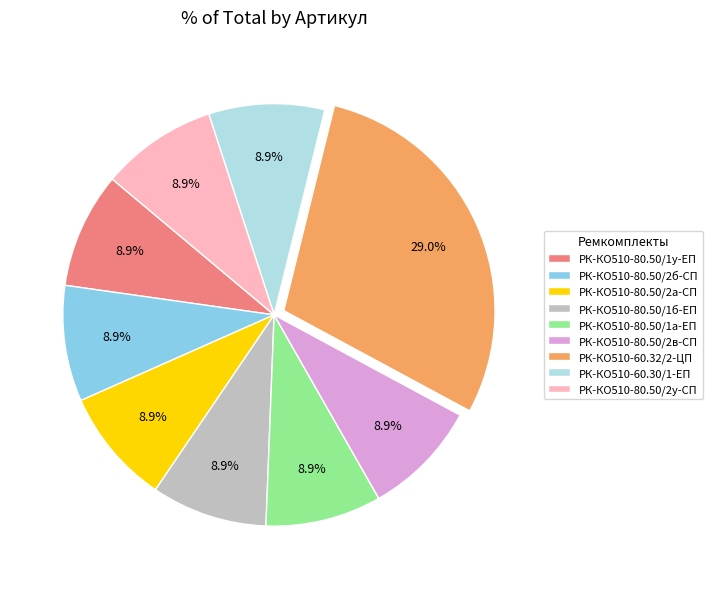

The РК-КО510-80.50/1б-ЕП slice represents 3% of the pie. True or false?

False